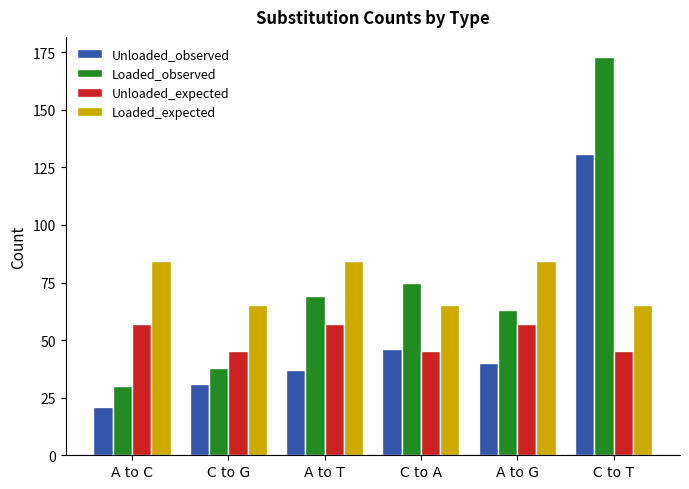

What is the label of the 5th bar from the left?

A to G